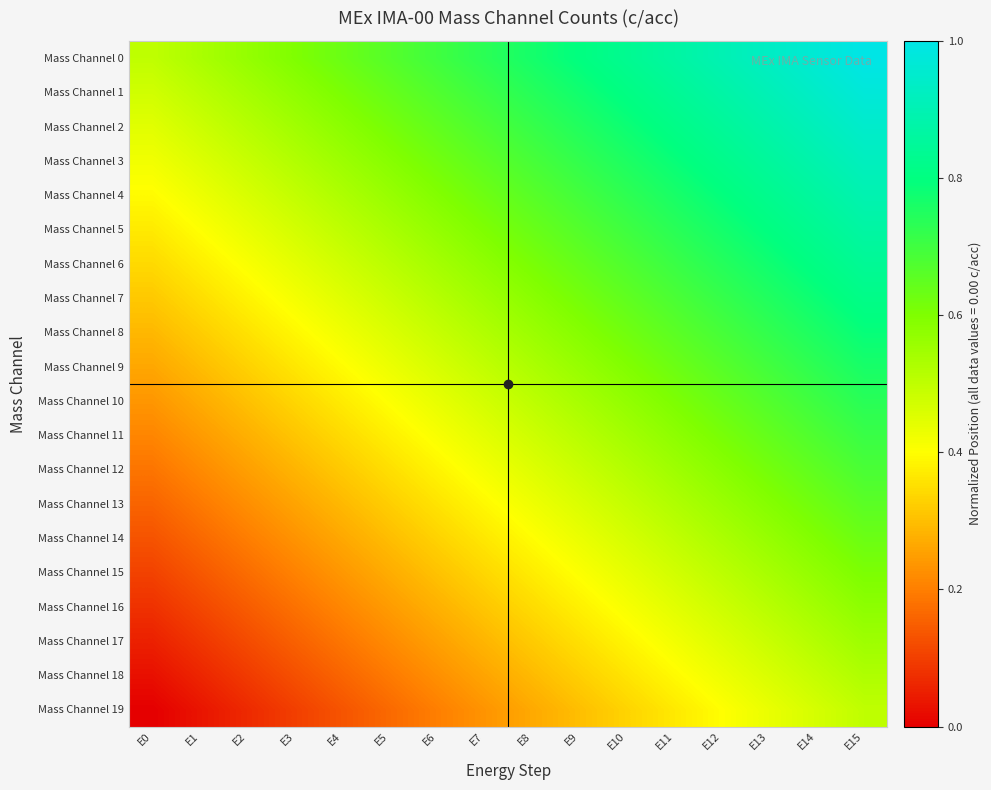

Reading left to right, transcribe all the data shown in this chart.

Mass Channel 0: E0=0.5	E1=0.5	E2=0.6	E3=0.6	E4=0.6	E5=0.7	E6=0.7	E7=0.7	E8=0.8	E9=0.8	E10=0.8	E11=0.9	E12=0.9	E13=0.9	E14=1.0	E15=1.0
Mass Channel 1: E0=0.5	E1=0.5	E2=0.5	E3=0.6	E4=0.6	E5=0.6	E6=0.7	E7=0.7	E8=0.7	E9=0.8	E10=0.8	E11=0.8	E12=0.9	E13=0.9	E14=0.9	E15=1.0
Mass Channel 2: E0=0.4	E1=0.5	E2=0.5	E3=0.5	E4=0.6	E5=0.6	E6=0.6	E7=0.7	E8=0.7	E9=0.7	E10=0.8	E11=0.8	E12=0.8	E13=0.9	E14=0.9	E15=0.9
Mass Channel 3: E0=0.4	E1=0.5	E2=0.5	E3=0.5	E4=0.6	E5=0.6	E6=0.6	E7=0.7	E8=0.7	E9=0.7	E10=0.8	E11=0.8	E12=0.8	E13=0.9	E14=0.9	E15=0.9
Mass Channel 4: E0=0.4	E1=0.4	E2=0.5	E3=0.5	E4=0.5	E5=0.6	E6=0.6	E7=0.6	E8=0.7	E9=0.7	E10=0.7	E11=0.8	E12=0.8	E13=0.8	E14=0.9	E15=0.9
Mass Channel 5: E0=0.4	E1=0.4	E2=0.4	E3=0.5	E4=0.5	E5=0.5	E6=0.6	E7=0.6	E8=0.6	E9=0.7	E10=0.7	E11=0.7	E12=0.8	E13=0.8	E14=0.8	E15=0.9
Mass Channel 6: E0=0.3	E1=0.4	E2=0.4	E3=0.4	E4=0.5	E5=0.5	E6=0.5	E7=0.6	E8=0.6	E9=0.6	E10=0.7	E11=0.7	E12=0.7	E13=0.8	E14=0.8	E15=0.8
Mass Channel 7: E0=0.3	E1=0.3	E2=0.4	E3=0.4	E4=0.4	E5=0.5	E6=0.5	E7=0.5	E8=0.6	E9=0.6	E10=0.6	E11=0.7	E12=0.7	E13=0.7	E14=0.8	E15=0.8
Mass Channel 8: E0=0.3	E1=0.3	E2=0.4	E3=0.4	E4=0.4	E5=0.5	E6=0.5	E7=0.5	E8=0.6	E9=0.6	E10=0.6	E11=0.7	E12=0.7	E13=0.7	E14=0.8	E15=0.8
Mass Channel 9: E0=0.3	E1=0.3	E2=0.3	E3=0.4	E4=0.4	E5=0.4	E6=0.5	E7=0.5	E8=0.5	E9=0.6	E10=0.6	E11=0.6	E12=0.7	E13=0.7	E14=0.7	E15=0.8
Mass Channel 10: E0=0.2	E1=0.3	E2=0.3	E3=0.3	E4=0.4	E5=0.4	E6=0.4	E7=0.5	E8=0.5	E9=0.5	E10=0.6	E11=0.6	E12=0.6	E13=0.7	E14=0.7	E15=0.7
Mass Channel 11: E0=0.2	E1=0.2	E2=0.3	E3=0.3	E4=0.3	E5=0.4	E6=0.4	E7=0.4	E8=0.5	E9=0.5	E10=0.5	E11=0.6	E12=0.6	E13=0.6	E14=0.7	E15=0.7
Mass Channel 12: E0=0.2	E1=0.2	E2=0.3	E3=0.3	E4=0.3	E5=0.4	E6=0.4	E7=0.4	E8=0.5	E9=0.5	E10=0.5	E11=0.6	E12=0.6	E13=0.6	E14=0.7	E15=0.7
Mass Channel 13: E0=0.2	E1=0.2	E2=0.2	E3=0.3	E4=0.3	E5=0.3	E6=0.4	E7=0.4	E8=0.4	E9=0.5	E10=0.5	E11=0.5	E12=0.6	E13=0.6	E14=0.6	E15=0.7
Mass Channel 14: E0=0.1	E1=0.2	E2=0.2	E3=0.2	E4=0.3	E5=0.3	E6=0.3	E7=0.4	E8=0.4	E9=0.4	E10=0.5	E11=0.5	E12=0.5	E13=0.6	E14=0.6	E15=0.6
Mass Channel 15: E0=0.1	E1=0.1	E2=0.2	E3=0.2	E4=0.2	E5=0.3	E6=0.3	E7=0.3	E8=0.4	E9=0.4	E10=0.4	E11=0.5	E12=0.5	E13=0.5	E14=0.6	E15=0.6
Mass Channel 16: E0=0.1	E1=0.1	E2=0.1	E3=0.2	E4=0.2	E5=0.2	E6=0.3	E7=0.3	E8=0.3	E9=0.4	E10=0.4	E11=0.4	E12=0.5	E13=0.5	E14=0.5	E15=0.6
Mass Channel 17: E0=0.1	E1=0.1	E2=0.1	E3=0.2	E4=0.2	E5=0.2	E6=0.3	E7=0.3	E8=0.3	E9=0.4	E10=0.4	E11=0.4	E12=0.5	E13=0.5	E14=0.5	E15=0.6
Mass Channel 18: E0=0.0	E1=0.1	E2=0.1	E3=0.1	E4=0.2	E5=0.2	E6=0.2	E7=0.3	E8=0.3	E9=0.3	E10=0.4	E11=0.4	E12=0.4	E13=0.5	E14=0.5	E15=0.5
Mass Channel 19: E0=0.0	E1=0.0	E2=0.1	E3=0.1	E4=0.1	E5=0.2	E6=0.2	E7=0.2	E8=0.3	E9=0.3	E10=0.3	E11=0.4	E12=0.4	E13=0.4	E14=0.5	E15=0.5